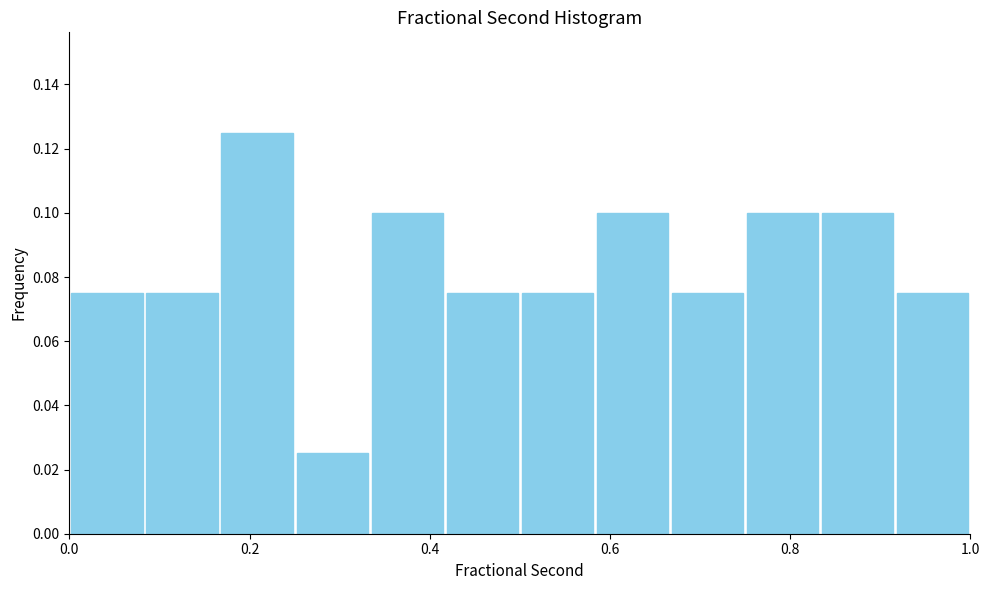

Reading left to right, transcribe this chart: for each bar, give the range it covers on the x-axis and its height. Neither the bar edges nor the heights are printed on the chart, so give them approximately, as read against the axes.

0.00 to 0.08: 0.076
0.08 to 0.16: 0.076
0.16 to 0.26: 0.126
0.26 to 0.34: 0.026
0.34 to 0.42: 0.100
0.42 to 0.50: 0.076
0.50 to 0.58: 0.076
0.58 to 0.66: 0.100
0.66 to 0.76: 0.076
0.76 to 0.84: 0.100
0.84 to 0.92: 0.100
0.92 to 1.00: 0.076